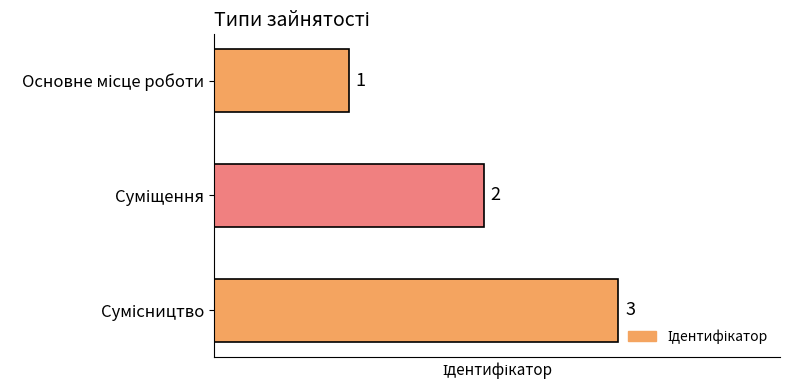

How many categories are shown in the chart?

3